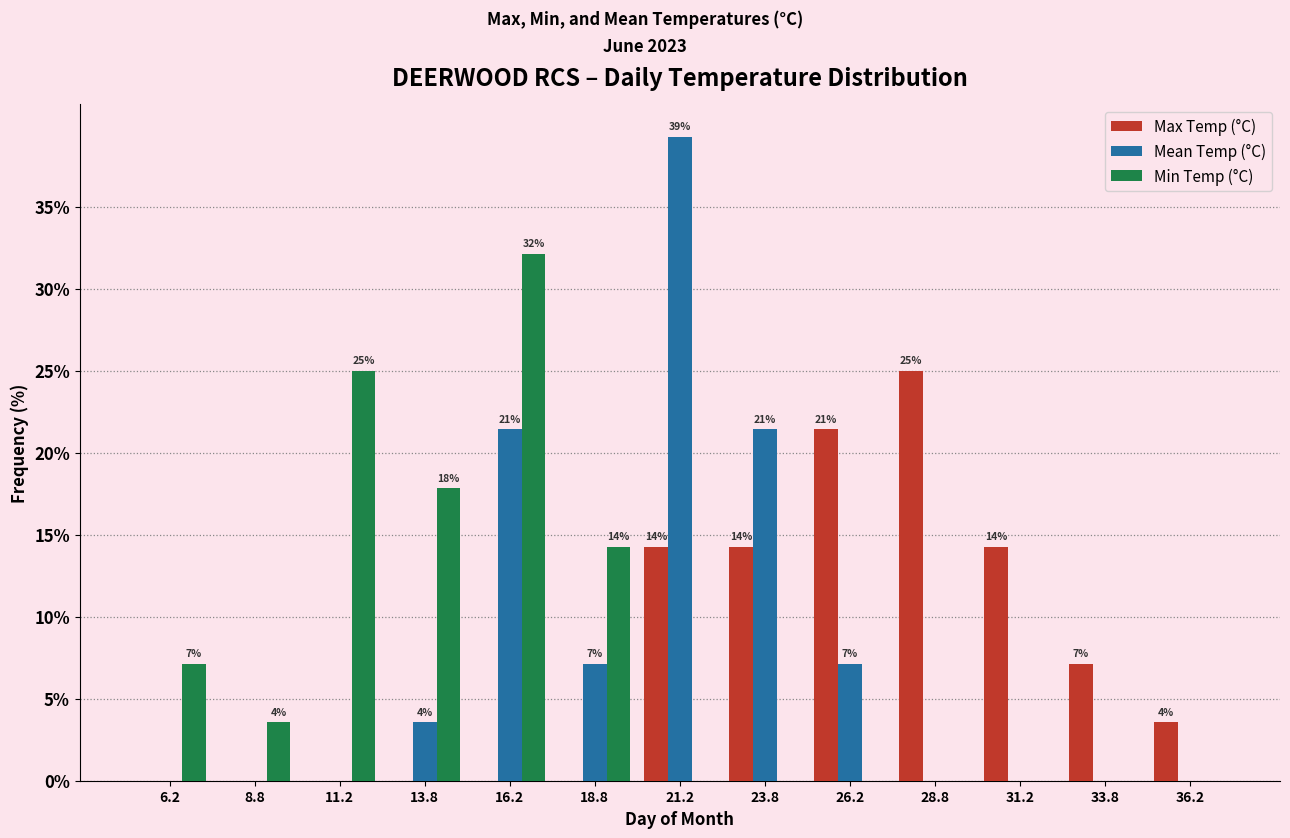

Which label corresponds to the largest value in the chart?

21.2